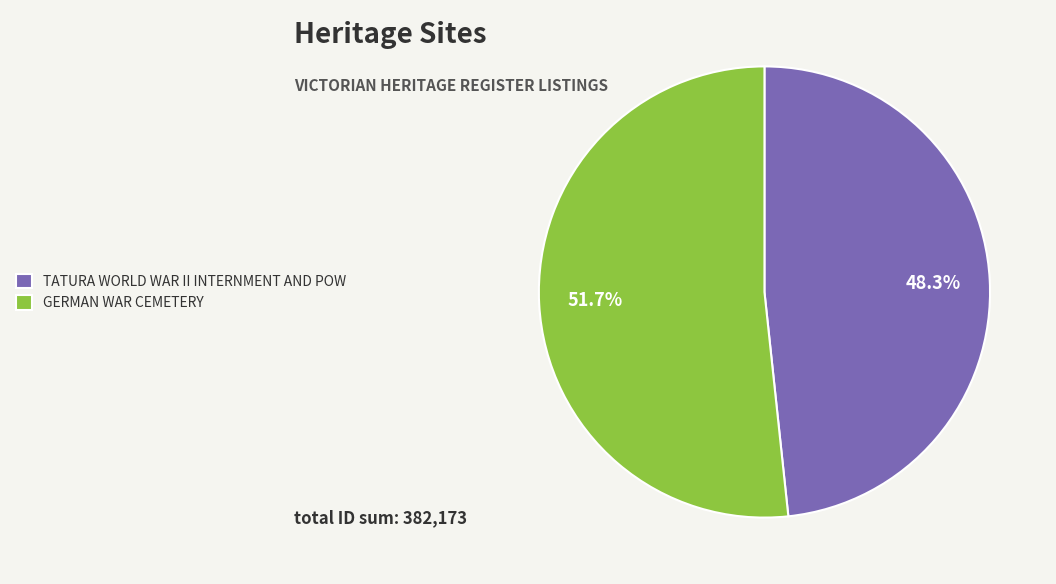

Combined, do GERMAN WAR CEMETERY and TATURA WORLD WAR II INTERNMENT AND POW account for over 50%?

Yes